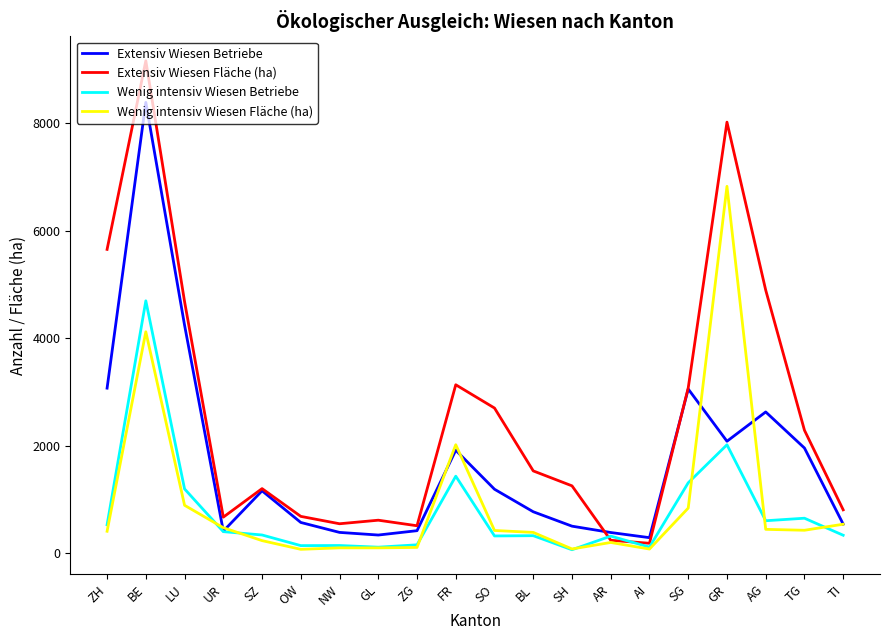

True or false: Wenig intensiv Wiesen Fläche (ha) has more than 0 interior local peaks.

True